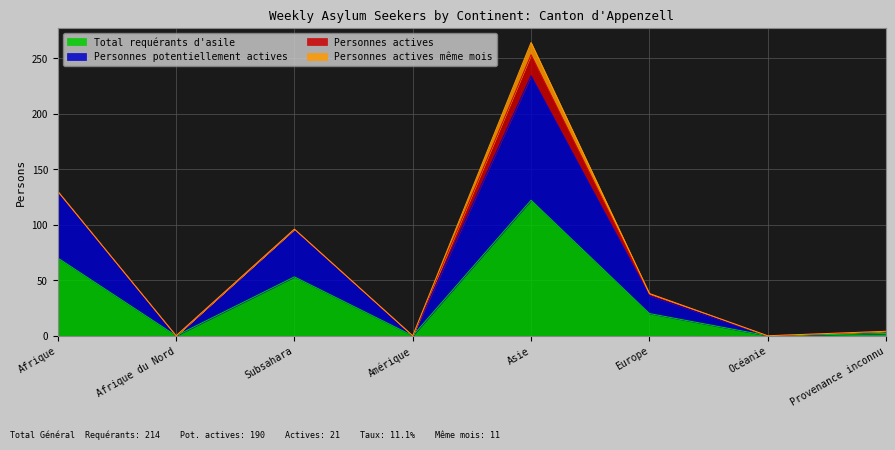

Does the chart have visible grid lines?

Yes